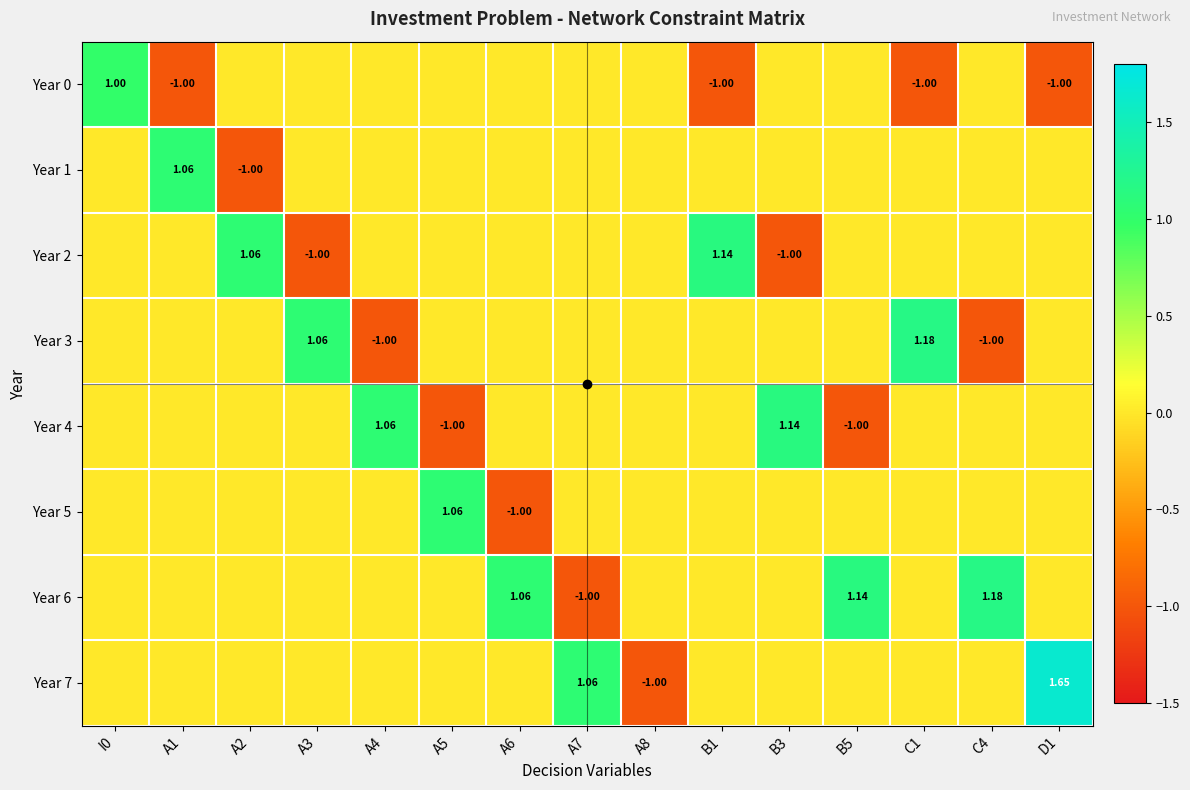

At which label does Year 2 first exceed 0?

A2